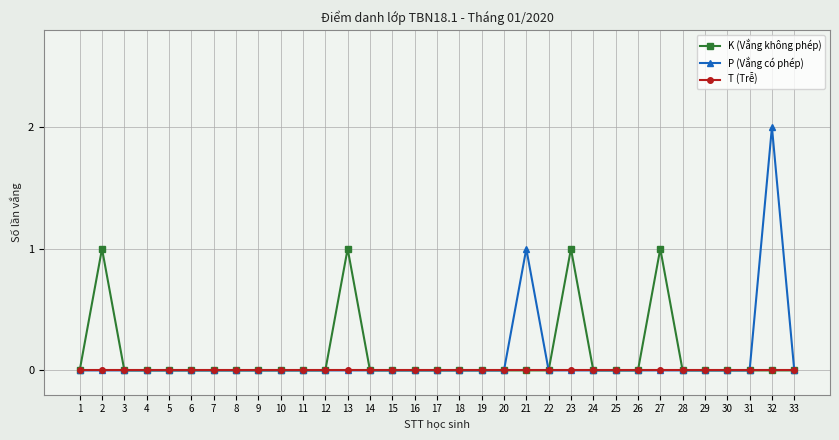

True or false: T (Trễ) has a value of 0 at 32.

True